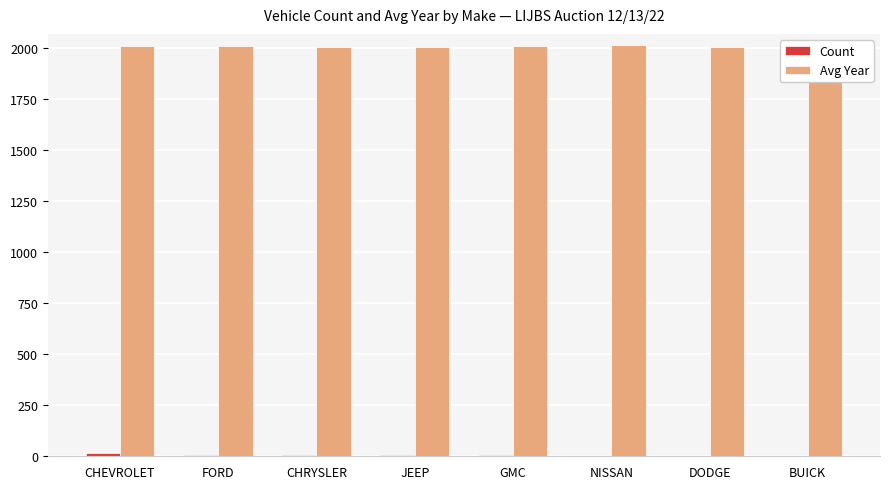

Rank the series at FORD from lowest to highest value.

Count, Avg Year